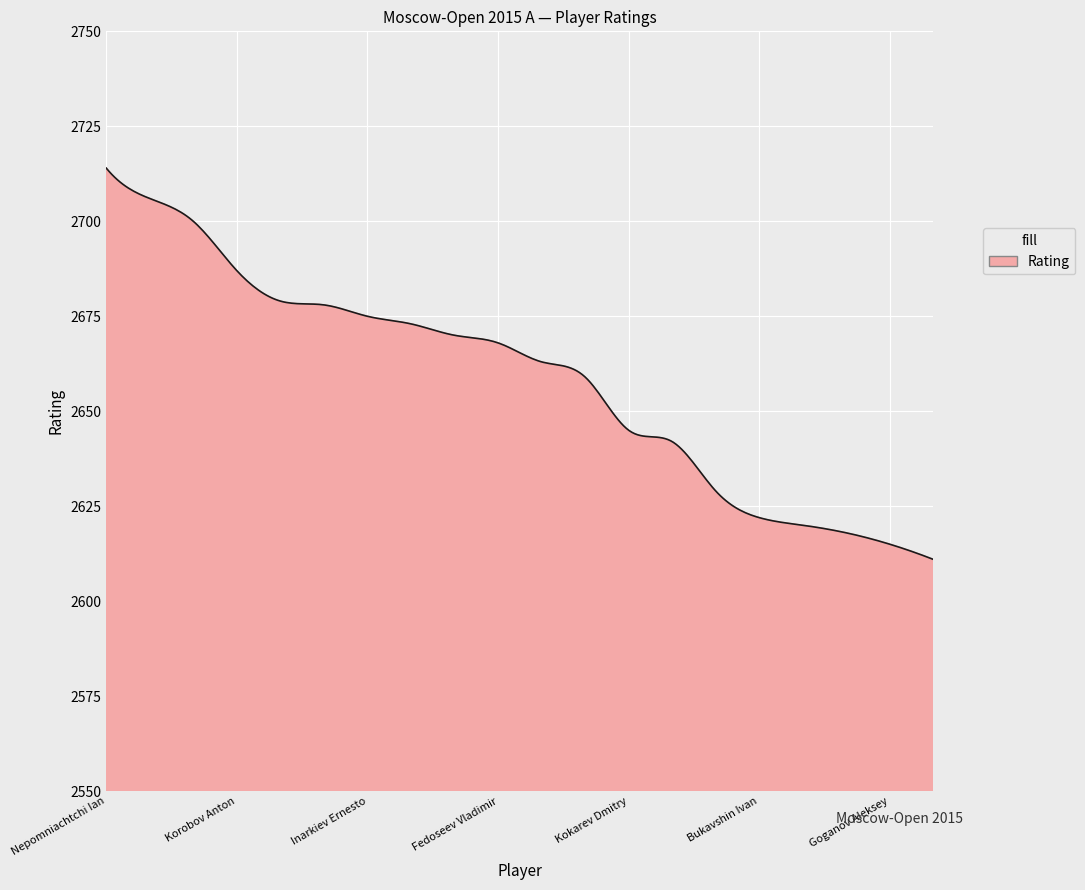

What is the maximum value shown in the chart?

2714.0